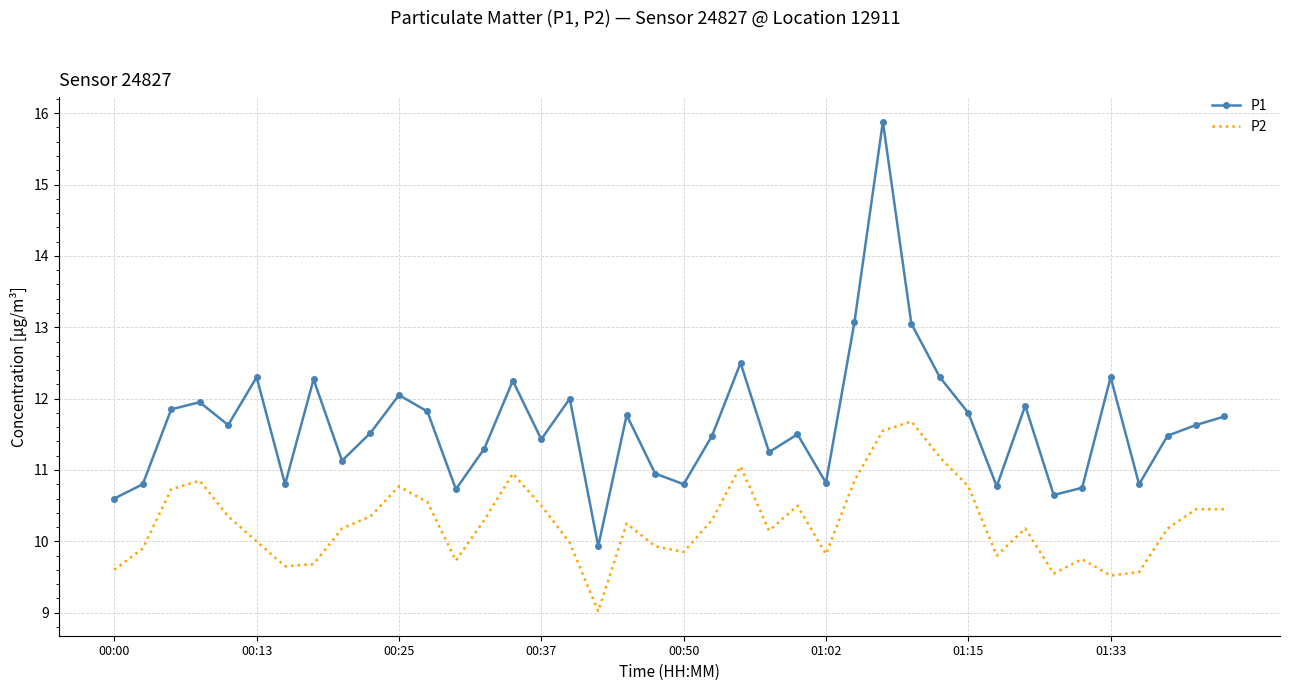

True or false: P2 and P1 cross at least once.

False